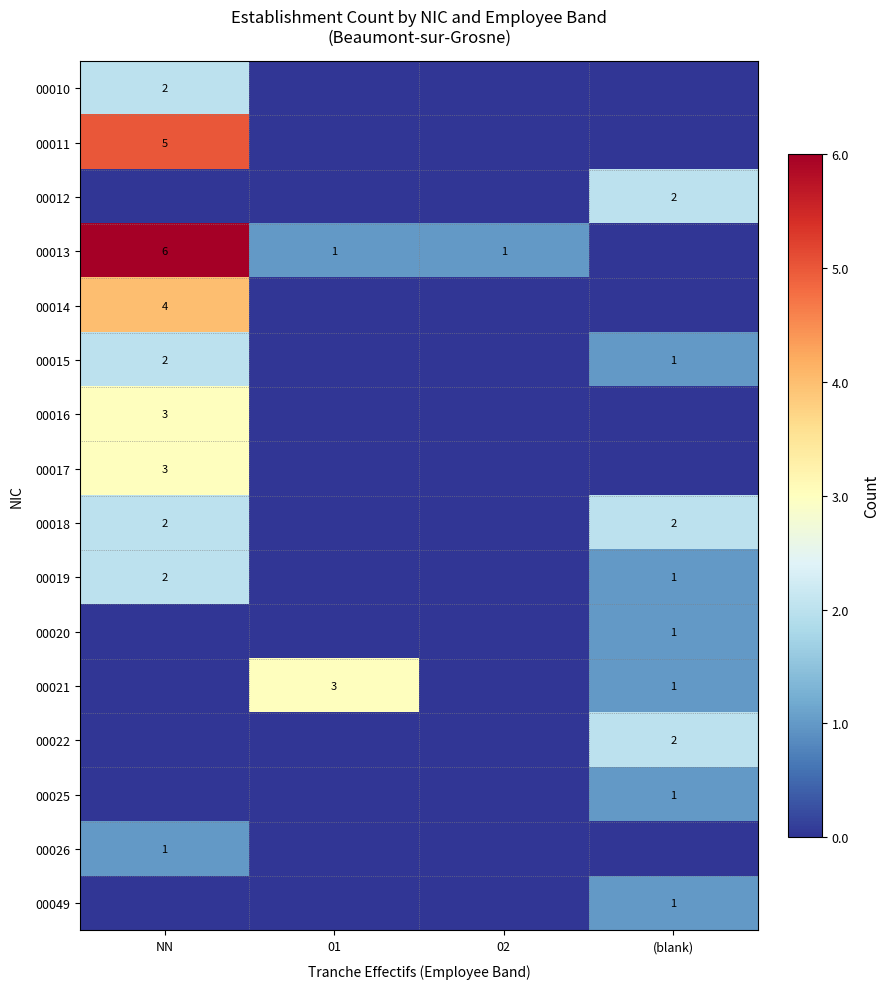

True or false: 00022 has a value of 1 at (blank).

False